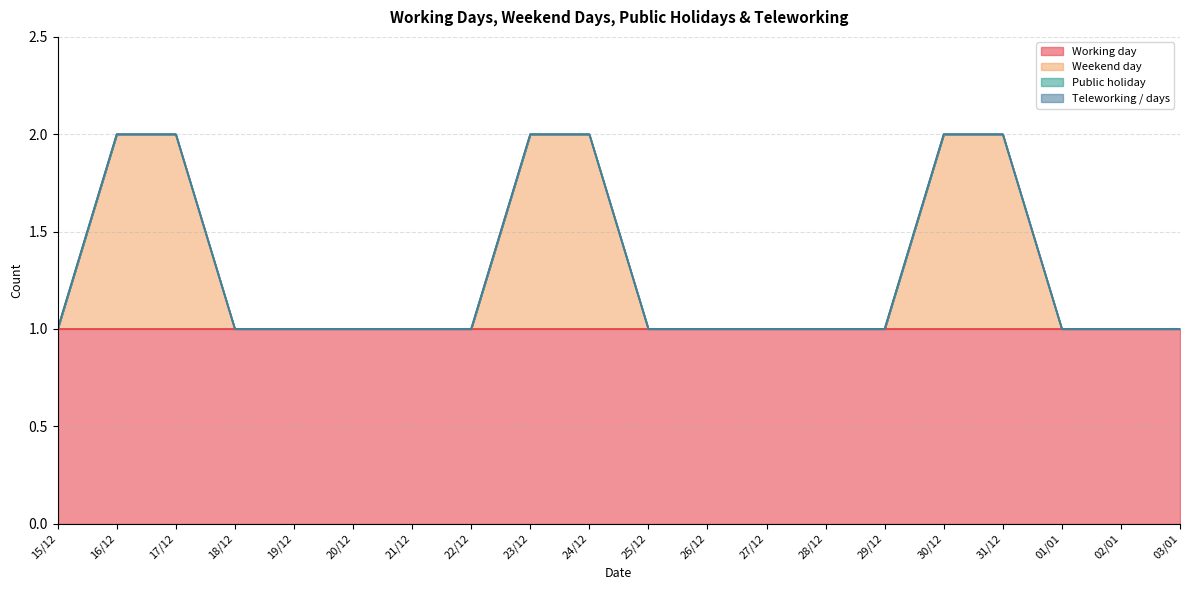

What position from the right is 27/12?

8